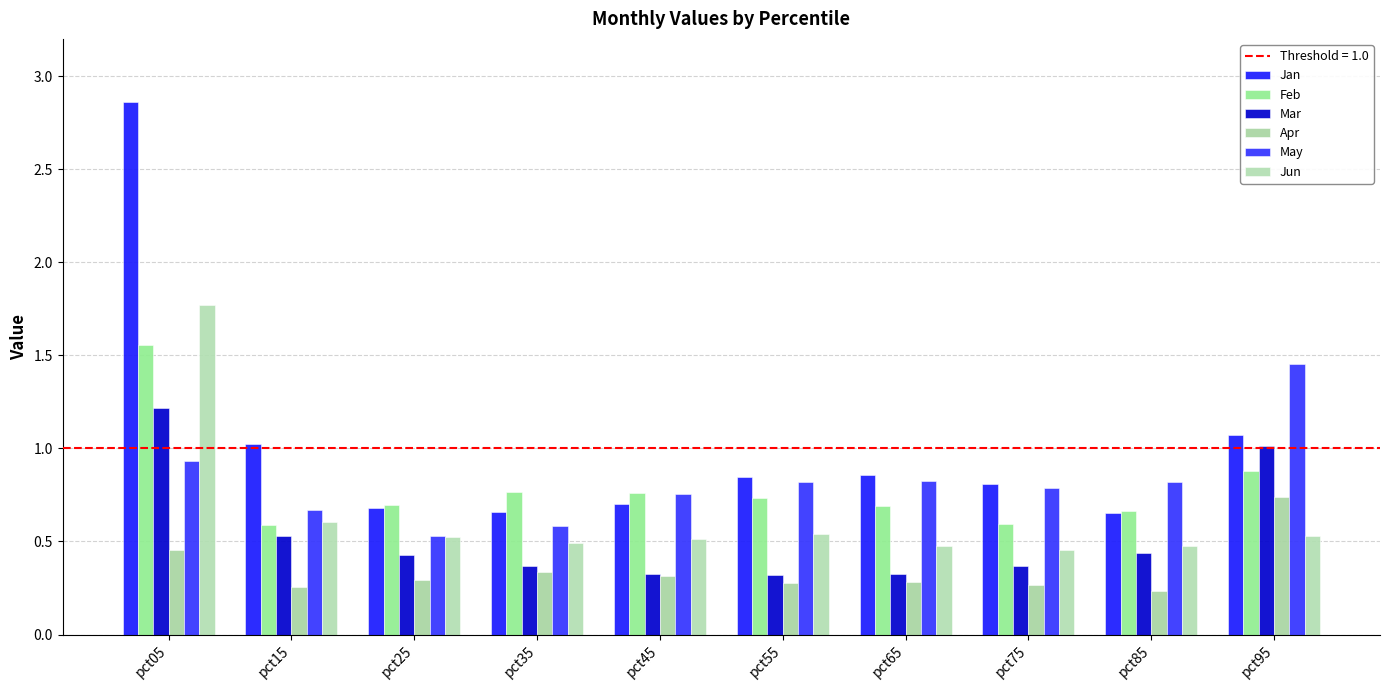

Between pct15 and pct95, which series saw the biggest shift?

May